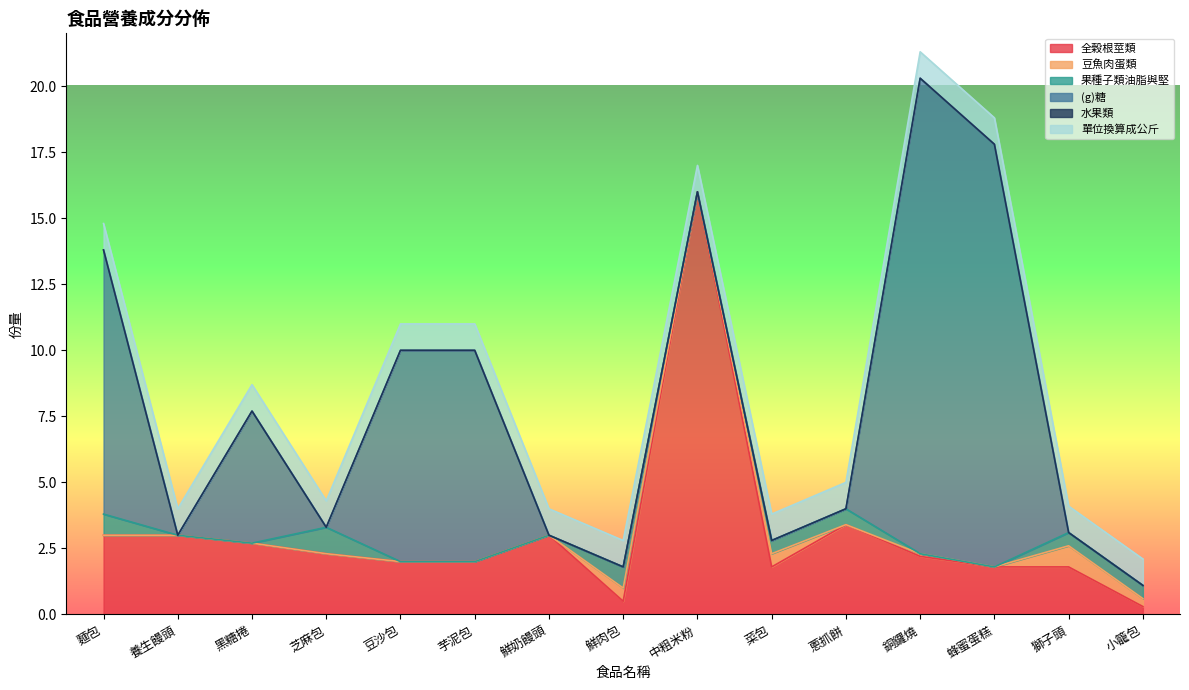

Which series changed the most between 蔥抓餅 and 獅子頭?

全榖根莖類